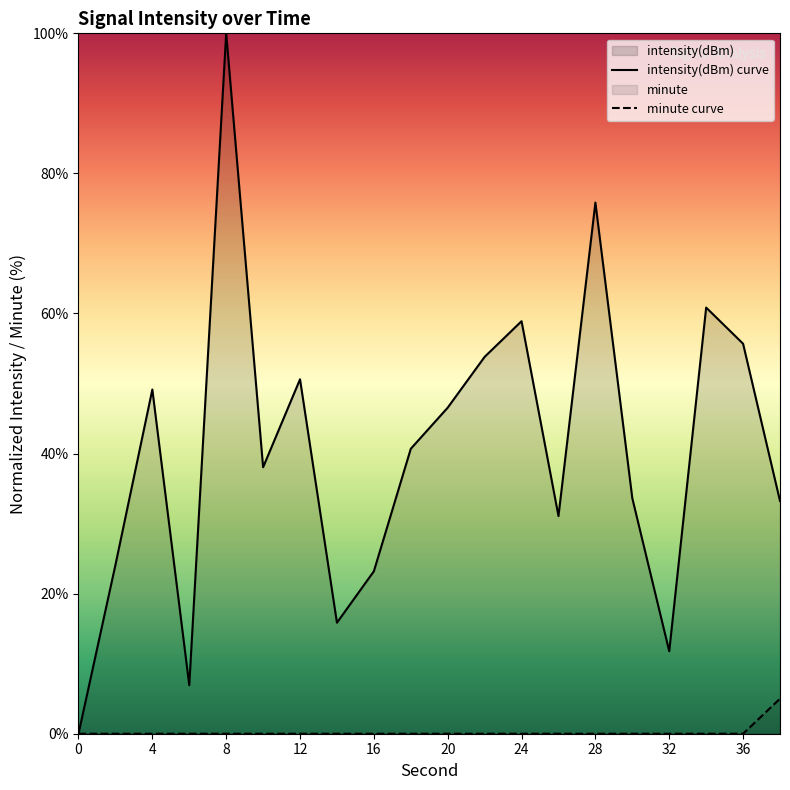

Reading right to left, list all the values displayed in this chart.

intensity(dBm) curve: 33.2	55.7	60.8	11.8	33.6	75.8	31.1	58.9	53.8	46.6	40.7	23.2	15.8	50.6	38.0	100.0	6.9	49.1	24.1	0.0
minute curve: 5.0	0.0	0.0	0.0	0.0	0.0	0.0	0.0	0.0	0.0	0.0	0.0	0.0	0.0	0.0	0.0	0.0	0.0	0.0	0.0